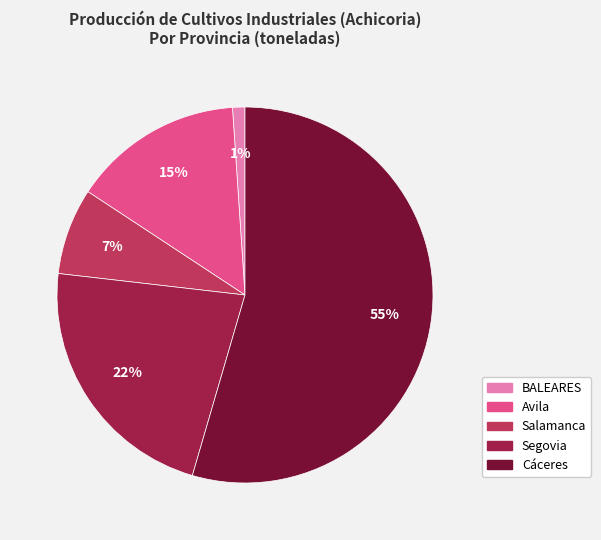

How many slices are in this pie chart?

5